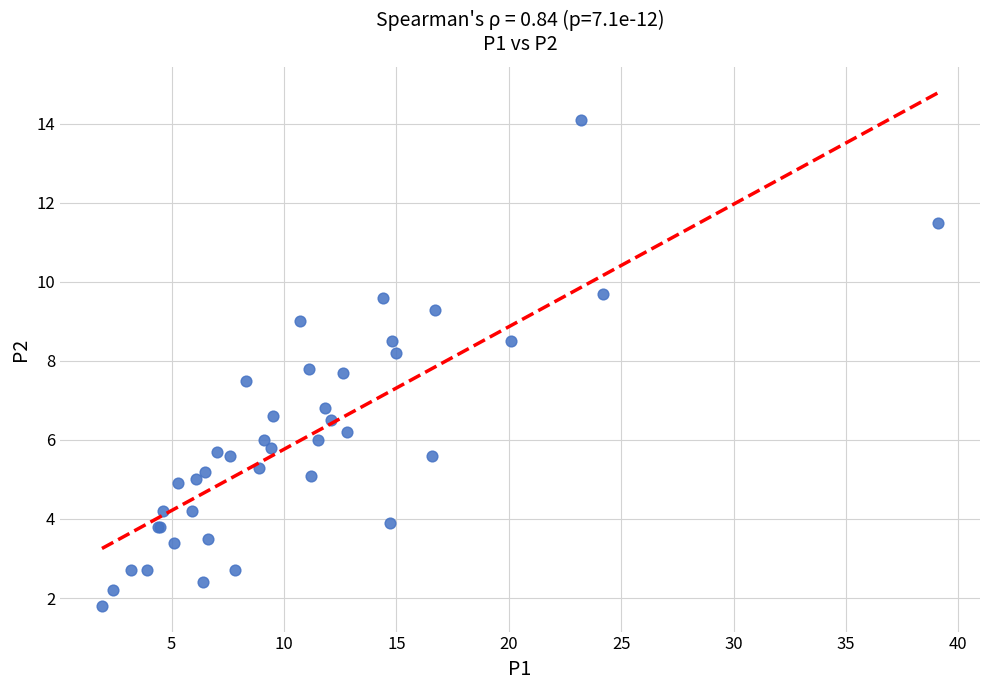

What Y value in the scatter plot is closest to 7?

6.8